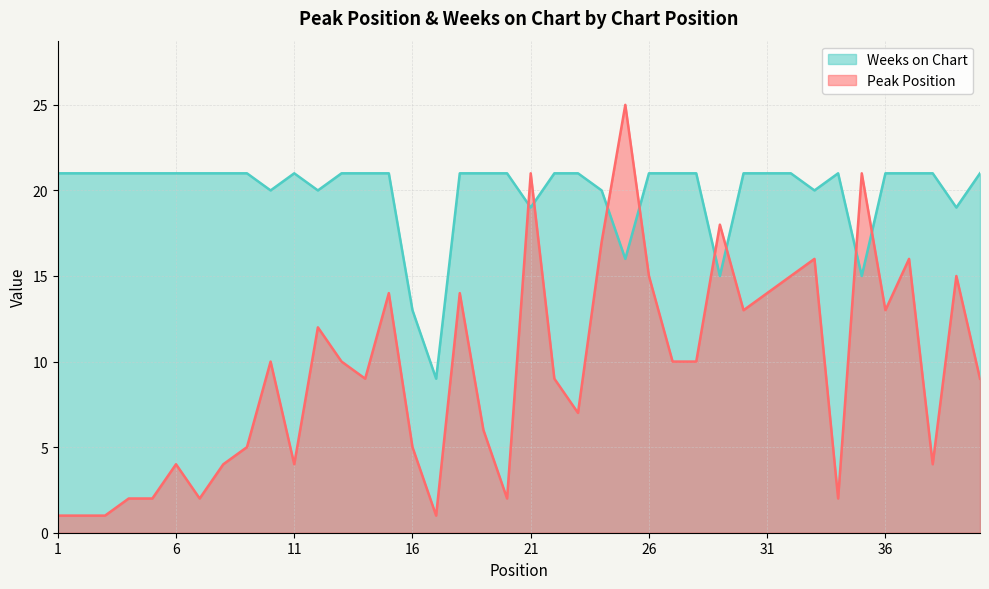

Between 17 and 36, which series saw the biggest shift?

Peak Position